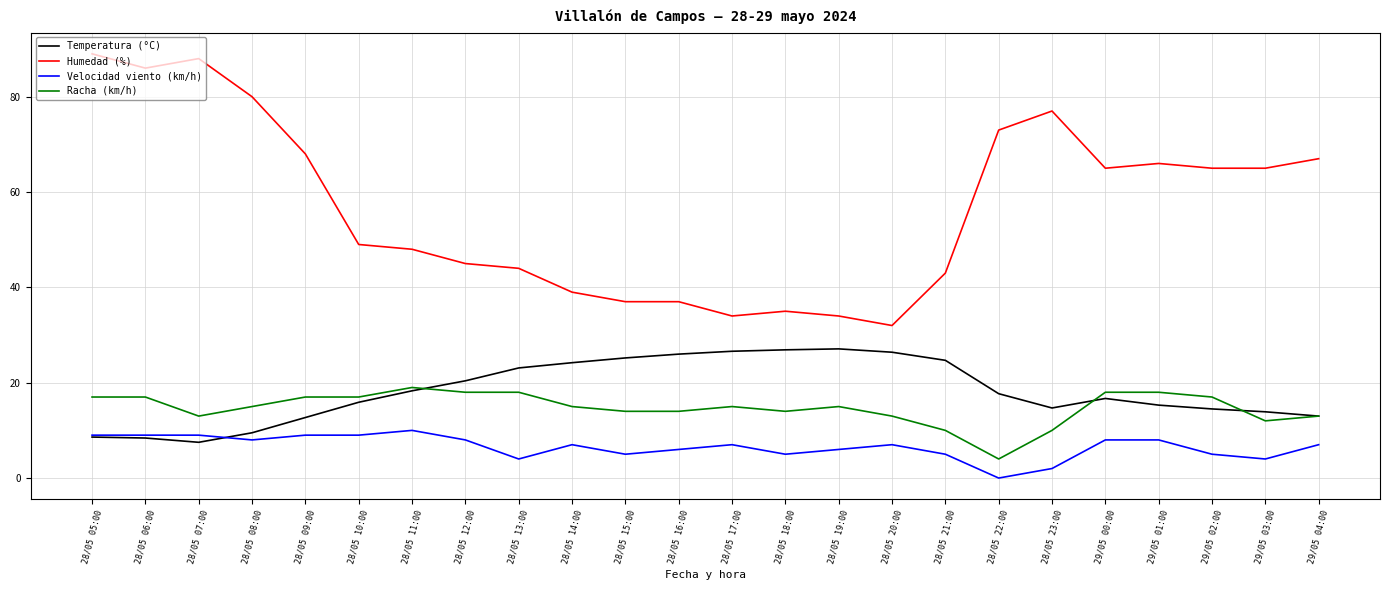

At how many categories does at least one series exceed 70?

6